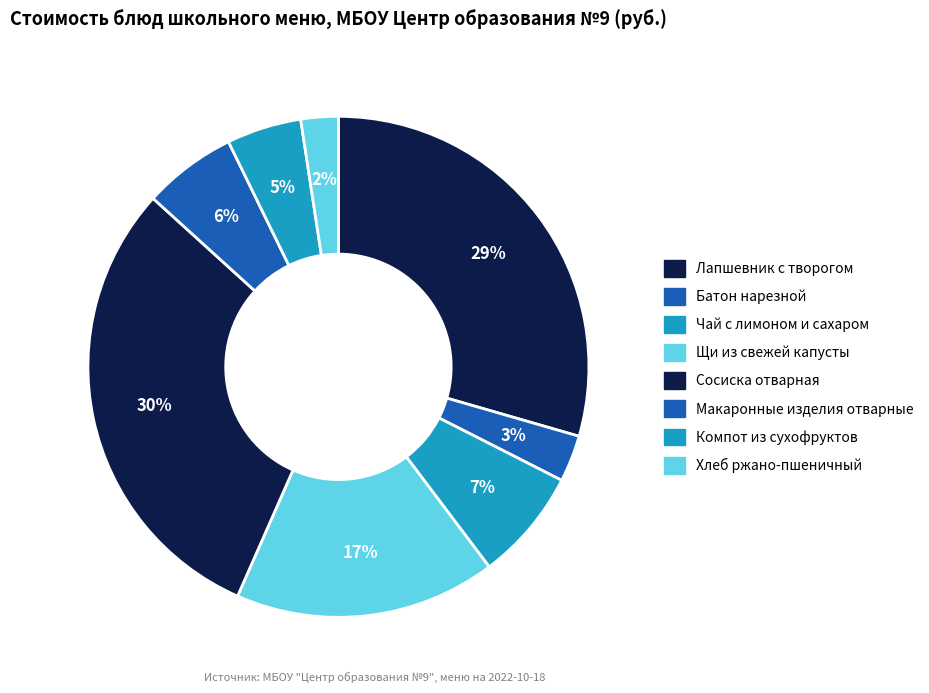

Count the number of slices in the pie.

8